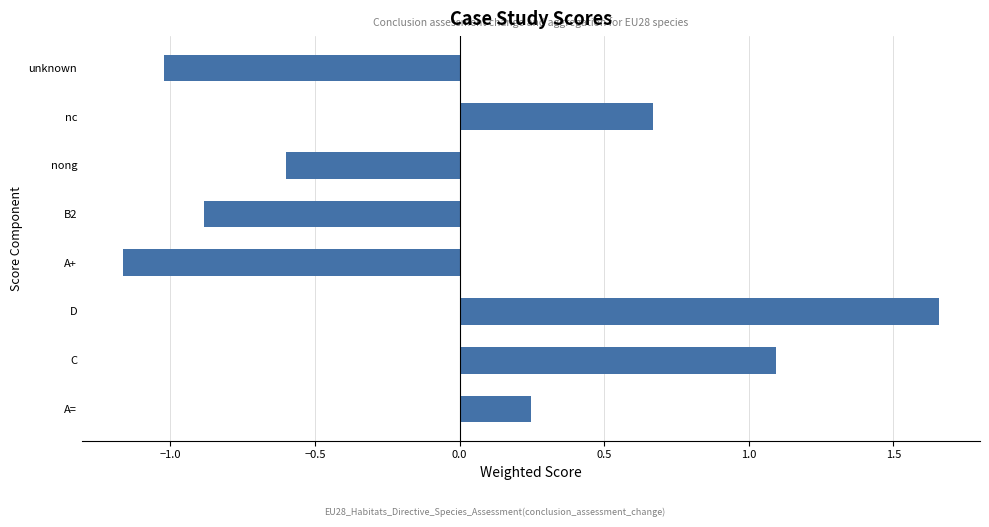

How many data points are above 0?

4